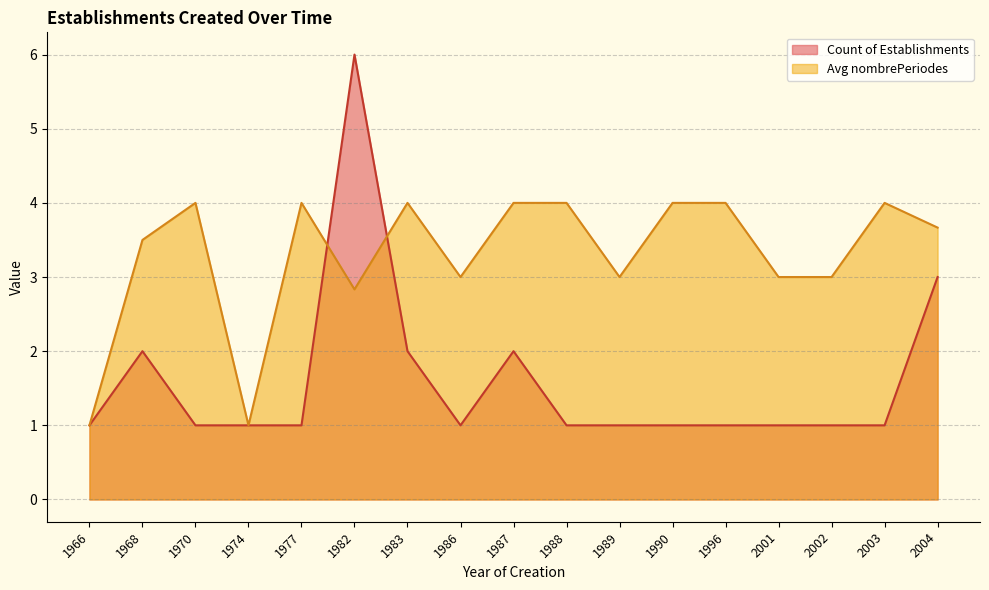

True or false: Count of Establishments has more than 2 points higher than both neighbors.

True